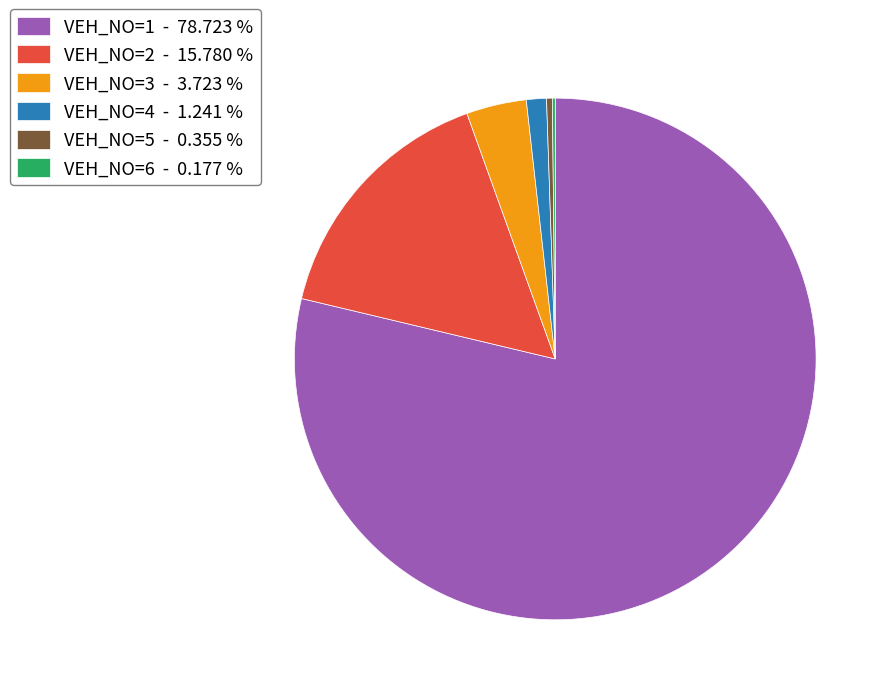

Combined, do VEH_NO=2 and VEH_NO=4 account for over 50%?

No